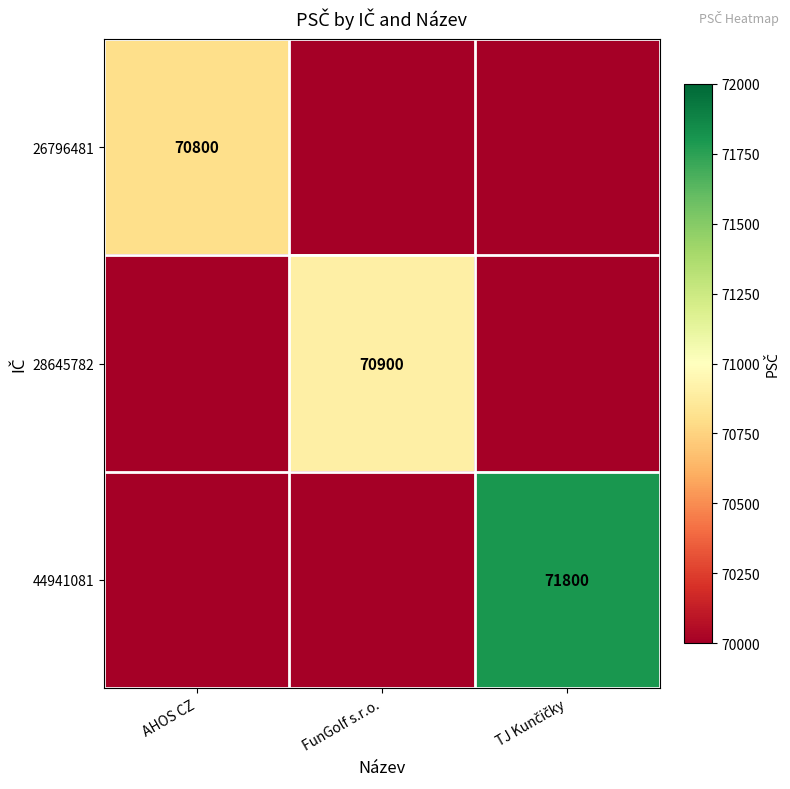

The 28645782 series shows 47991 at FunGolf s.r.o.. True or false?

False